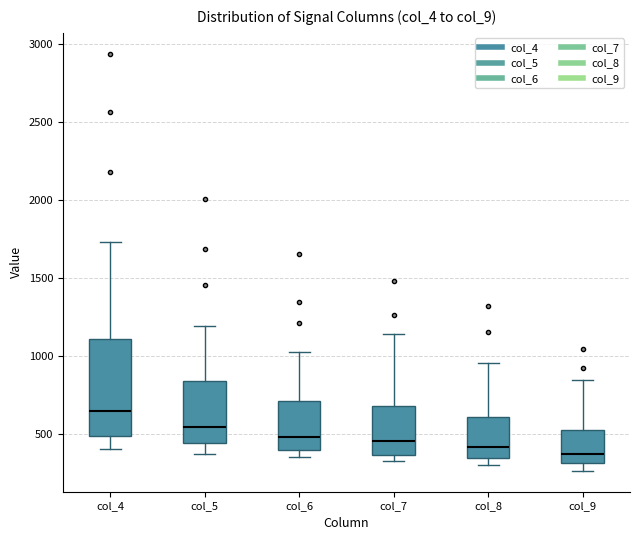

Which box's median line is the highest?

col_4